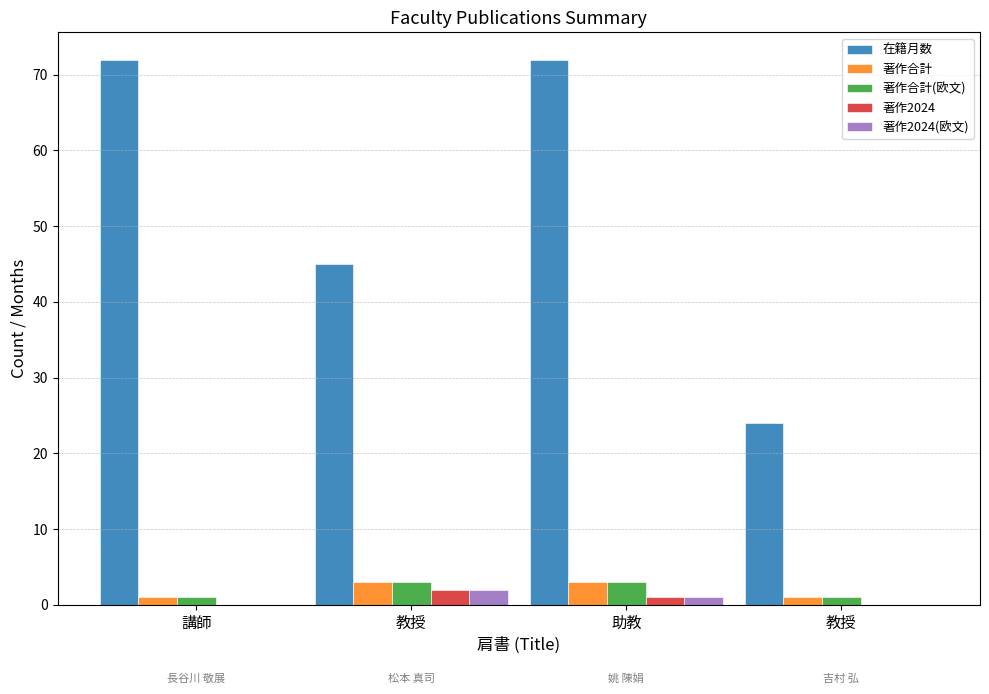

Count the number of data series in this chart.

5